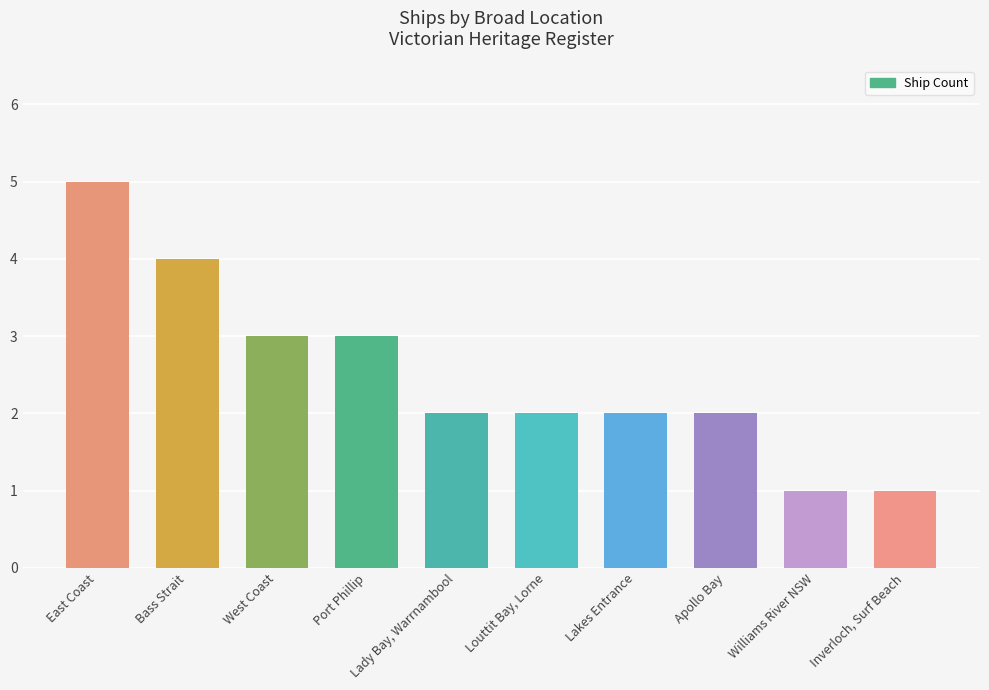

Where does the data first go above 2?

East Coast